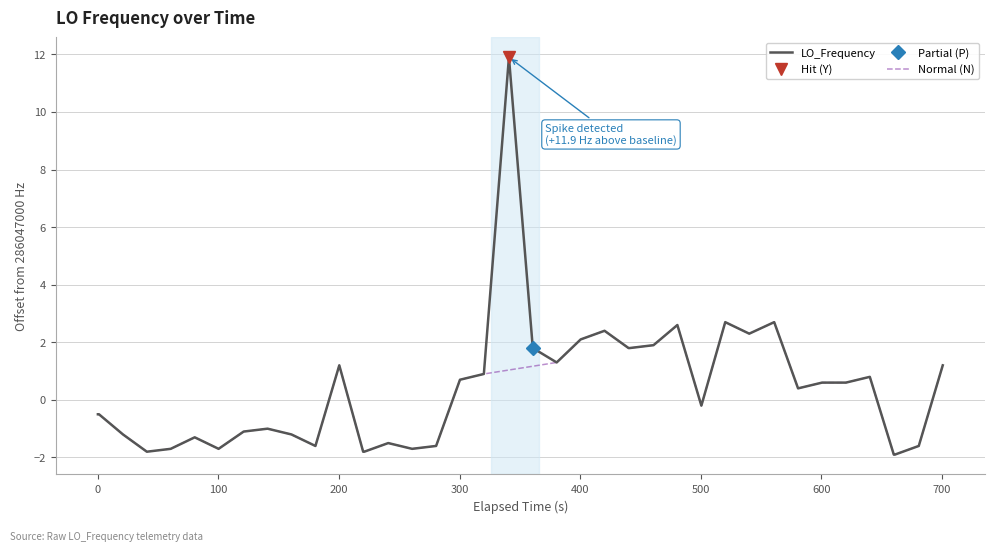

What is the difference between the maximum and minimum values?

13.8